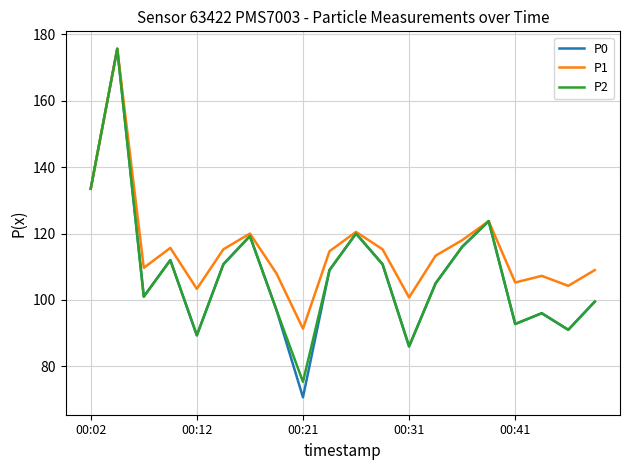

Which series has the largest range (max minus min)?

P0